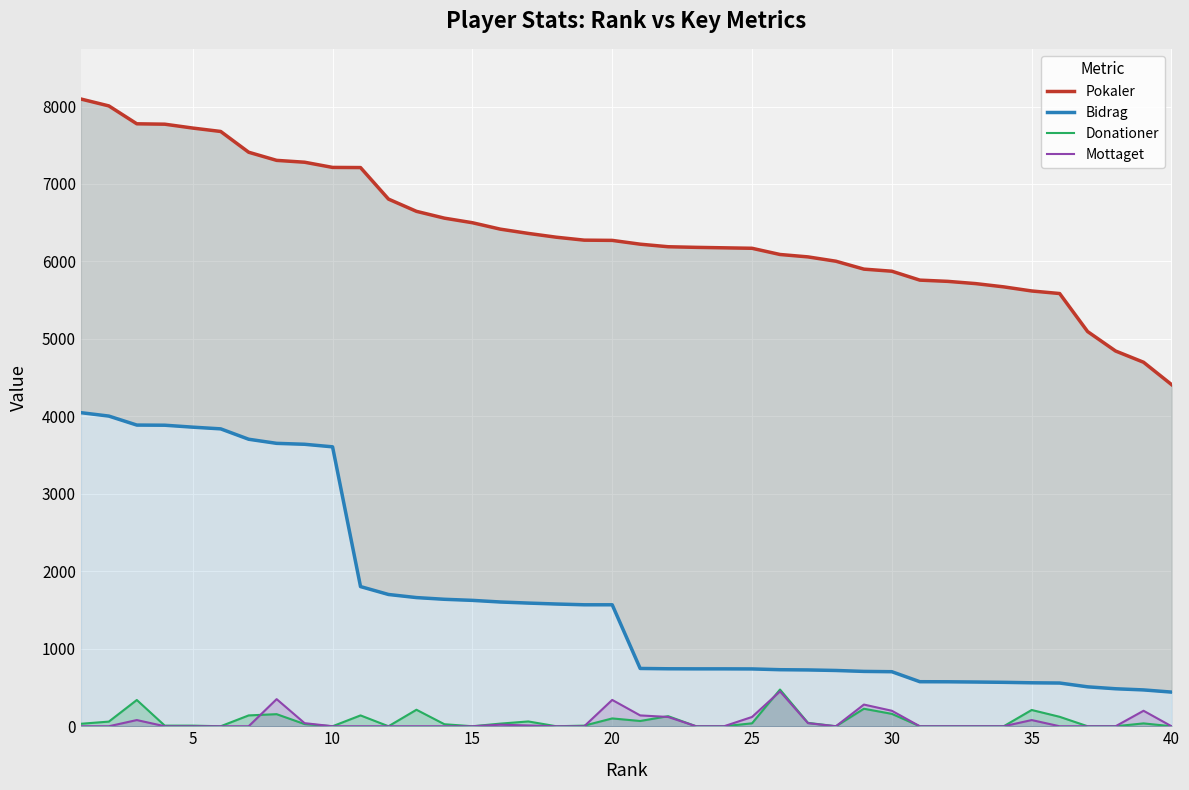

List the series in order of their peak value, lowest first.

Mottaget, Donationer, Bidrag, Pokaler